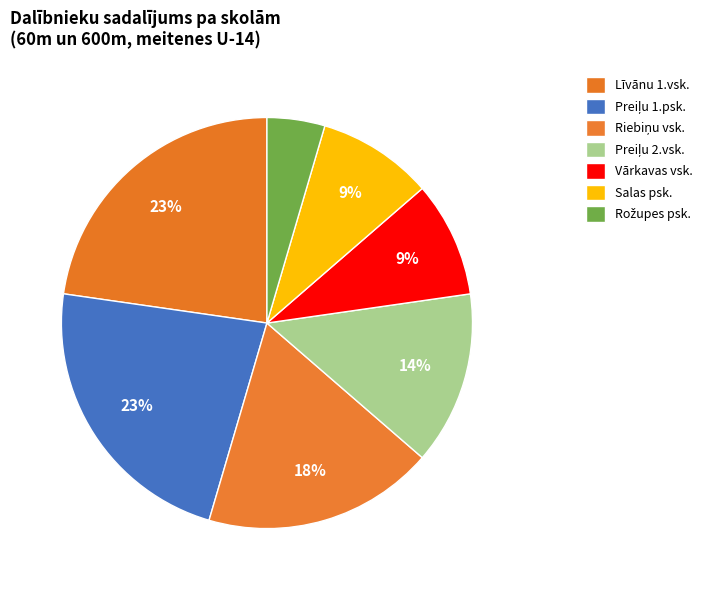

To the nearest percent, what is the difference between the largest and smallest slice percentages?

18%